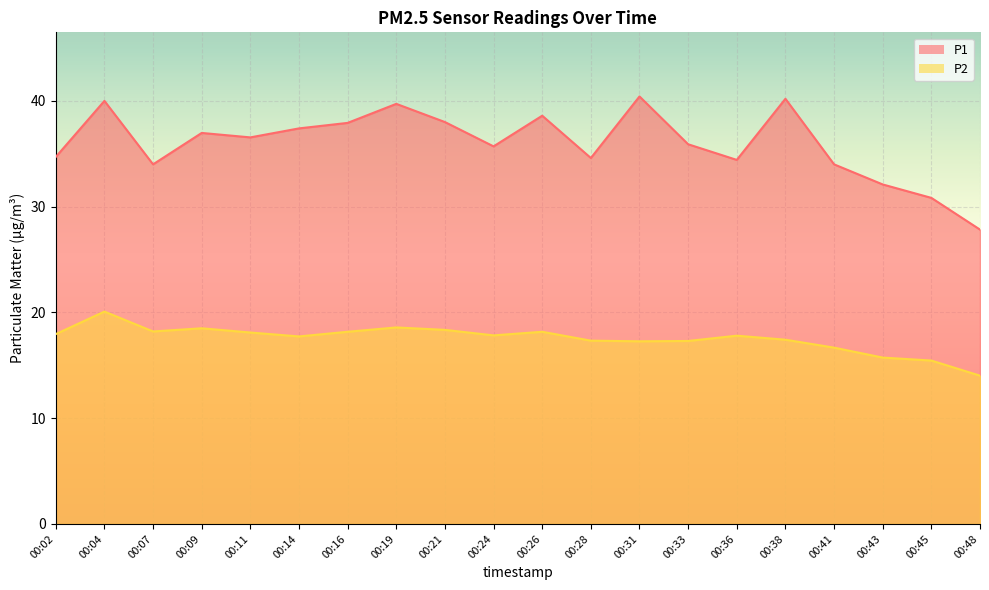

List the series in order of their overall mean, highest first.

P1, P2